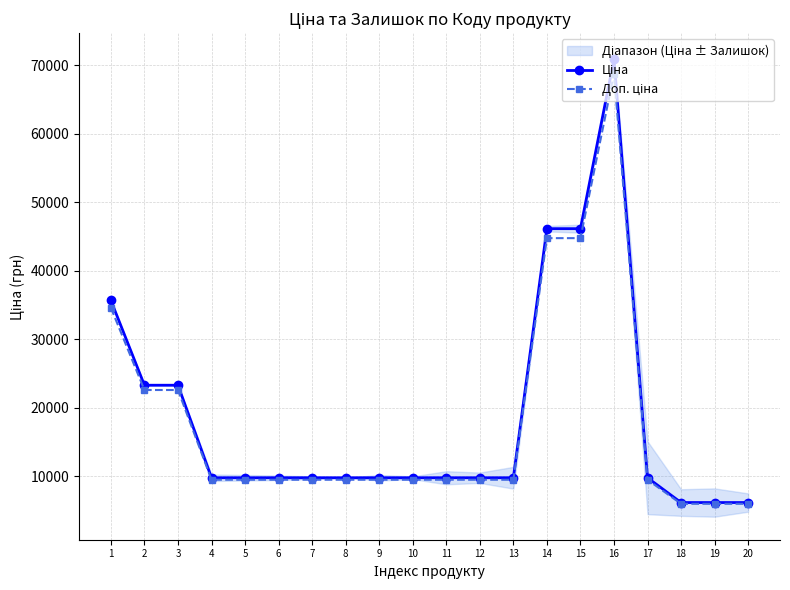

Count the number of data series in this chart.

2